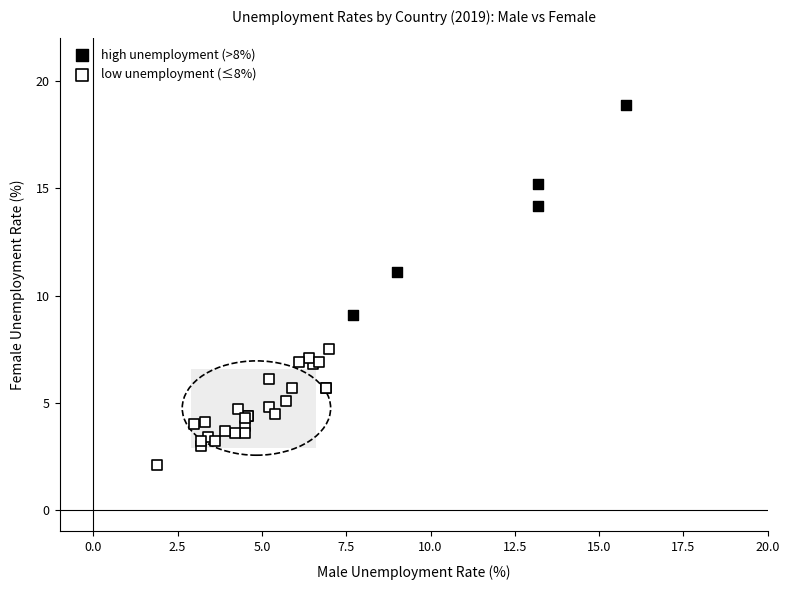

Which series has the widest spread of Y values?

high unemployment (>8%)